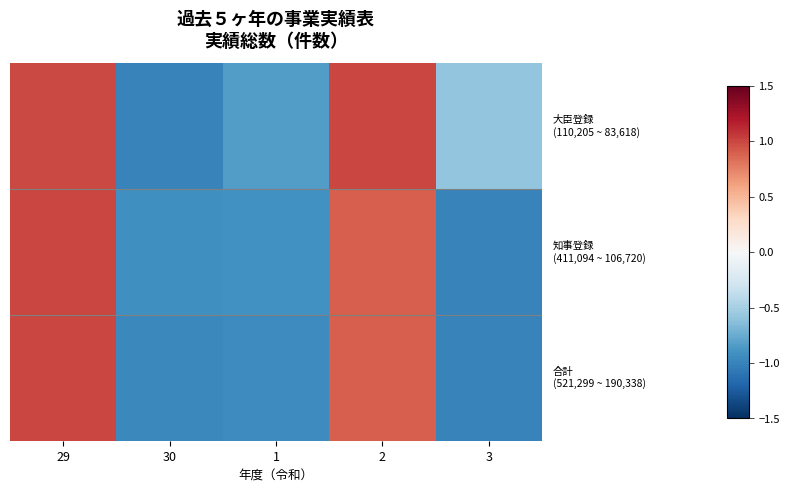

How many categories are shown in the chart?

5